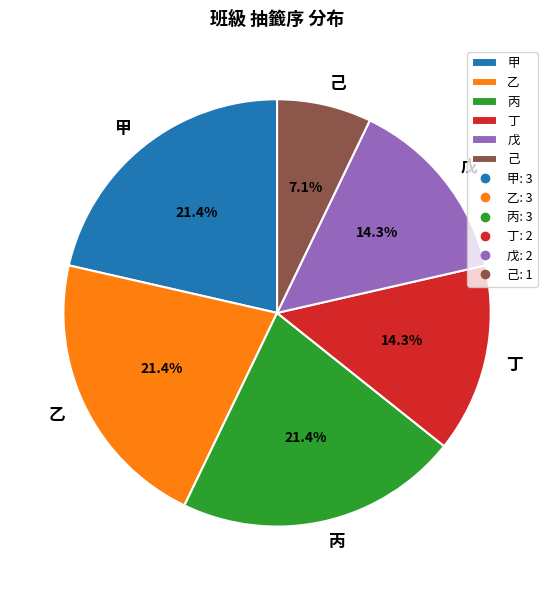

Which has a higher value, 己 or 甲?

甲